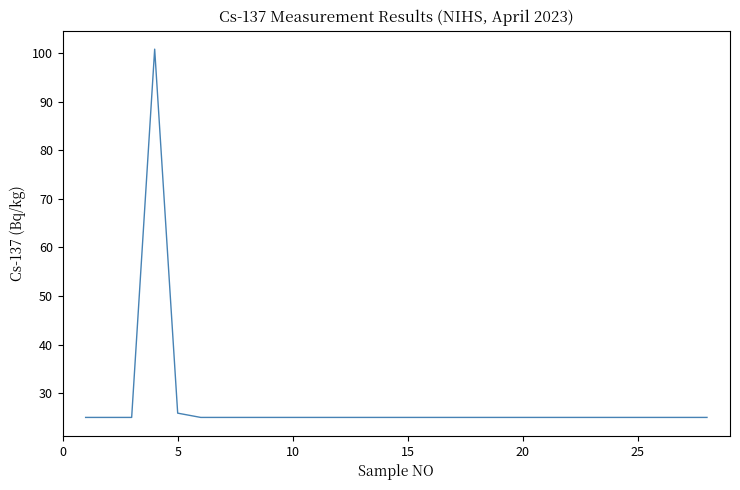

What is the maximum value shown in the chart?

100.8